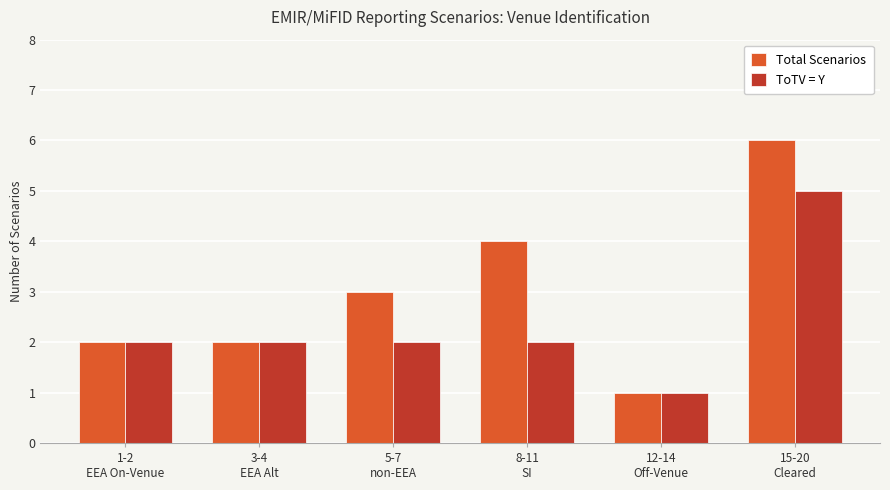

At which category is the sum across all series the highest?

15-20
Cleared